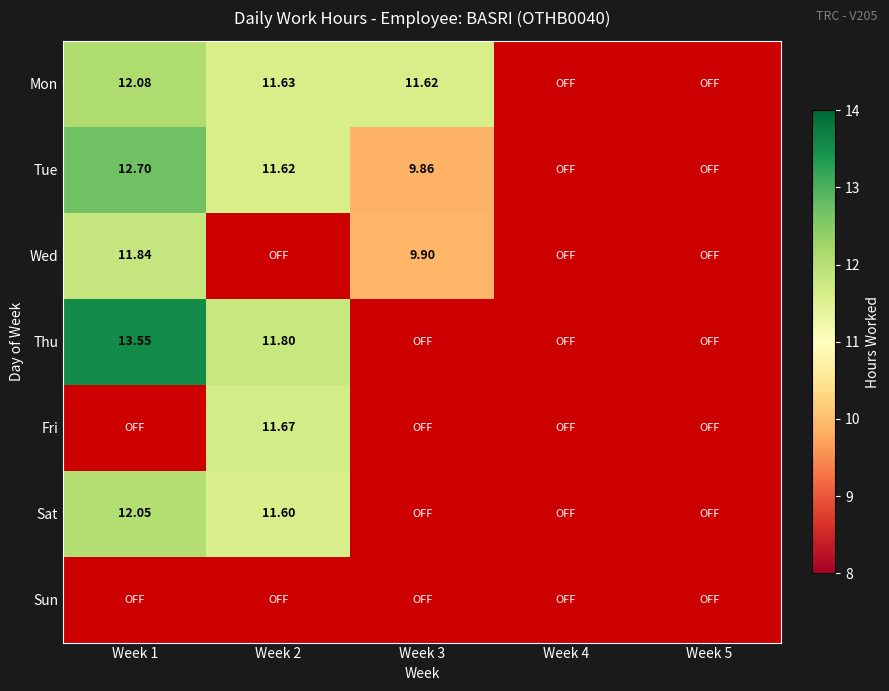

List the labels in order of Tue value, largest first.

Week 1, Week 2, Week 3, Week 4, Week 5